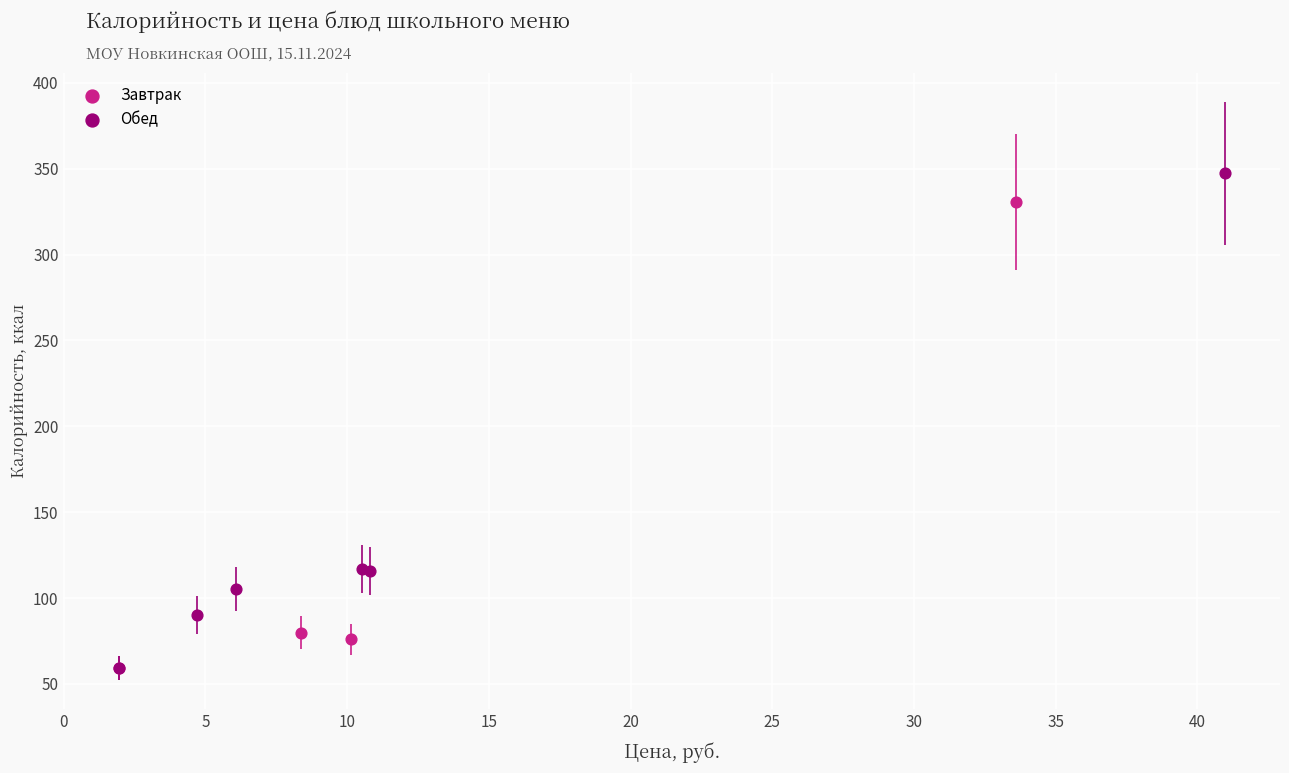

What are all the series names shown in the legend?

Завтрак, Обед